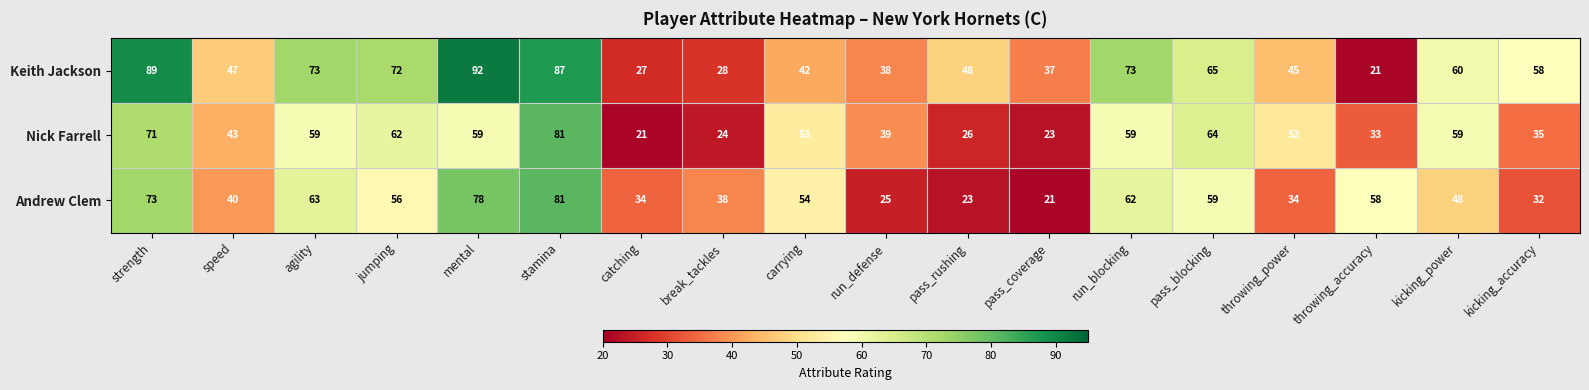

Between stamina and carrying, which series saw the biggest shift?

Keith Jackson